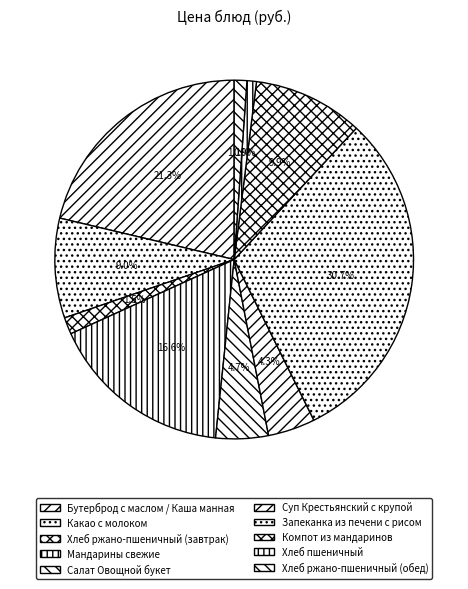

Between Хлеб ржано-пшеничный (завтрак) and Какао с молоком, which is larger?

Какао с молоком